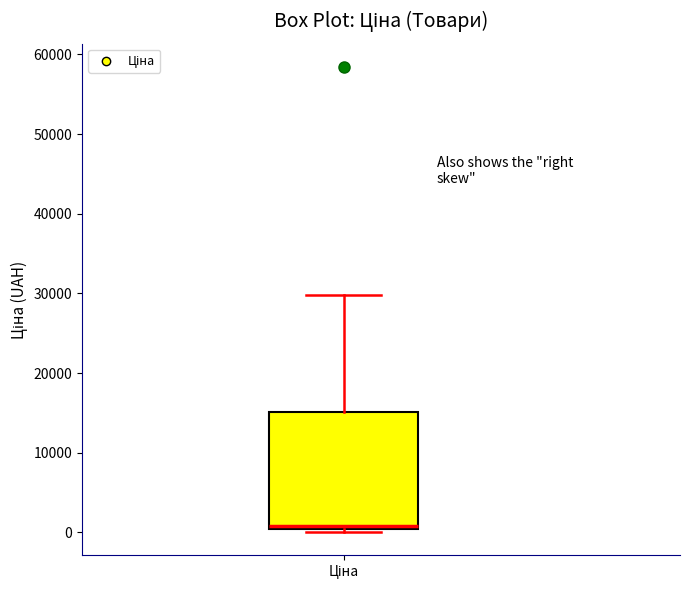

Where is the lower edge of the box for Ціна on the y-axis? The values are not printed on the chart, so give them approximately, as read against the axis.

0